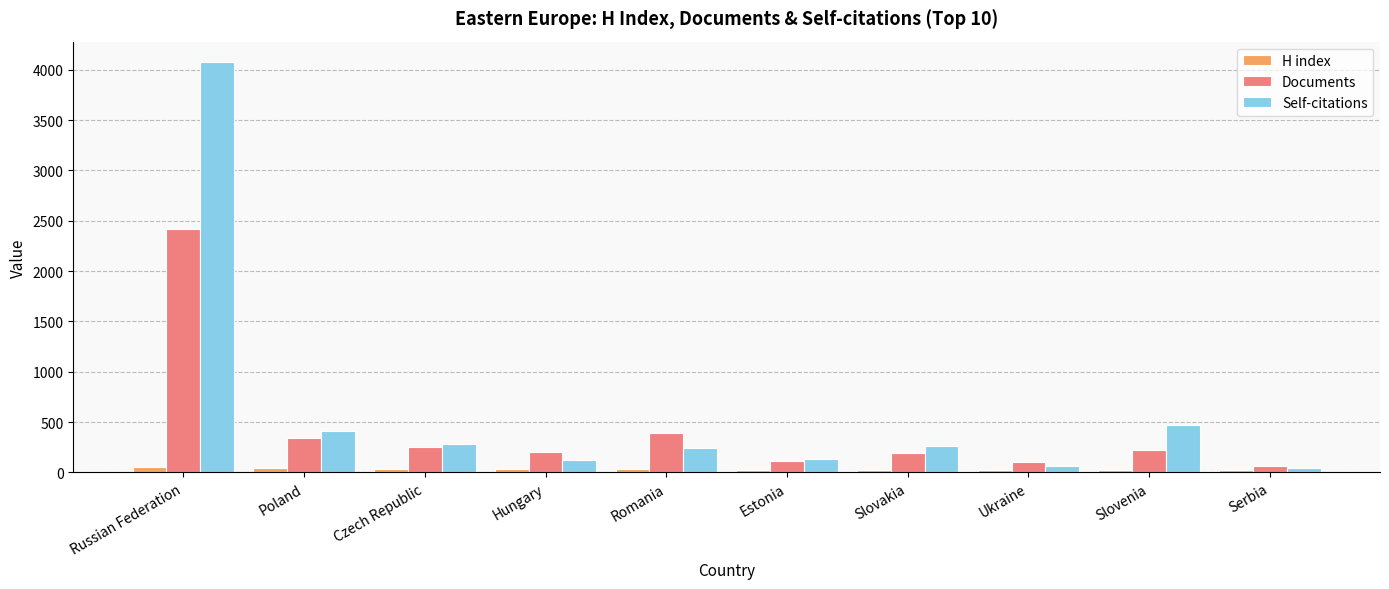

Which series changed the most between Poland and Slovakia?

Self-citations